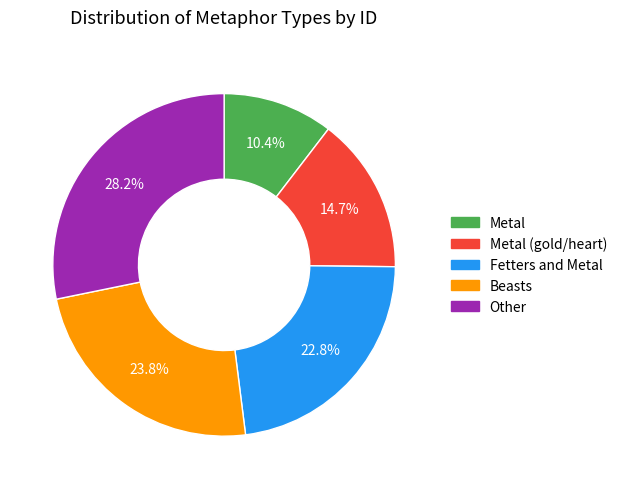

To the nearest percent, what is the average slice percentage?

20%